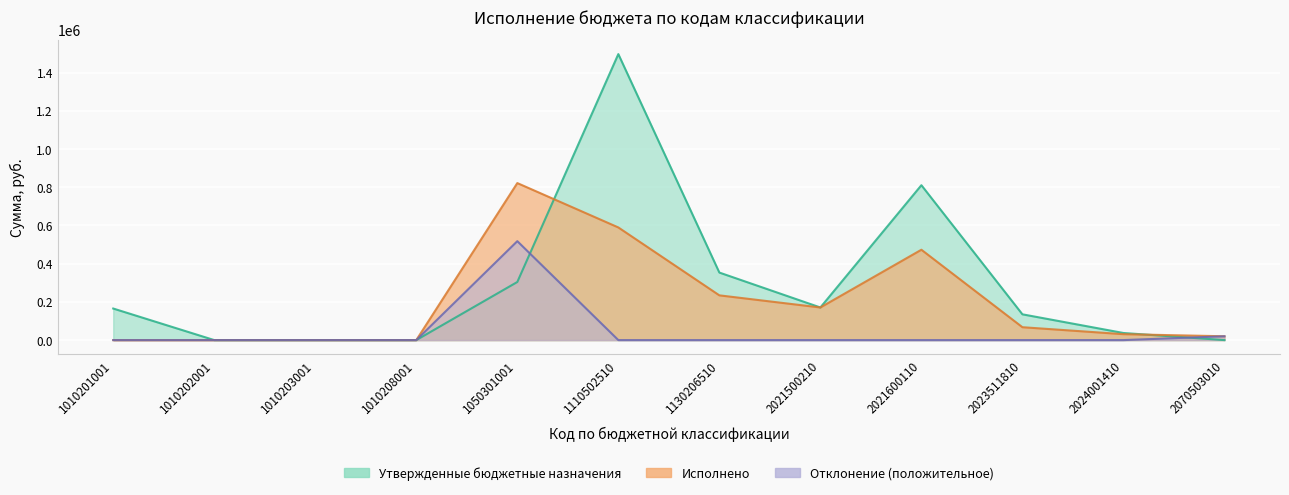

After their last crossing, which series has the higher values: Исполнено or Утвержденные бюджетные назначения?

Исполнено